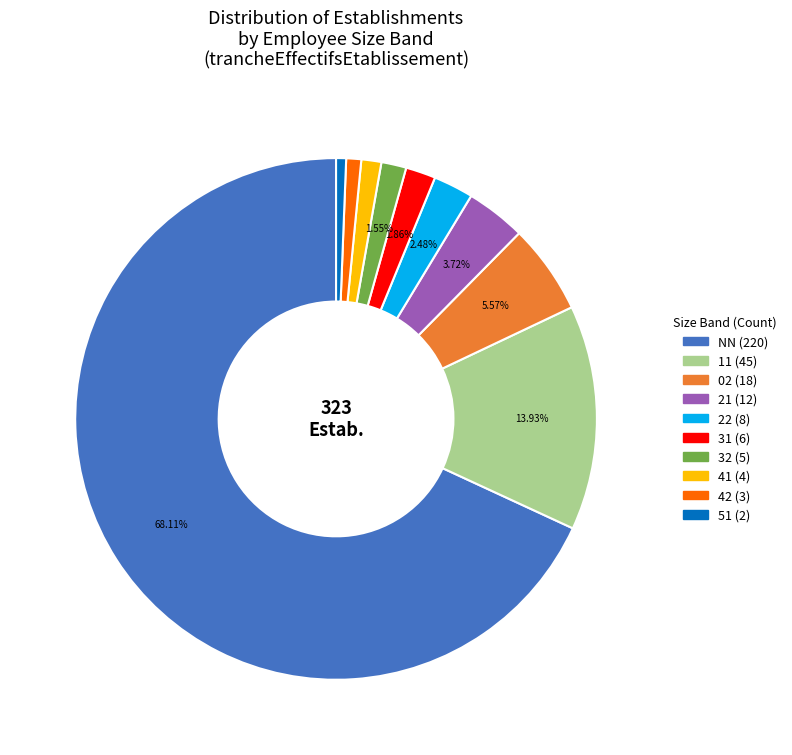

Is there any slice that represents more than half of the pie?

Yes